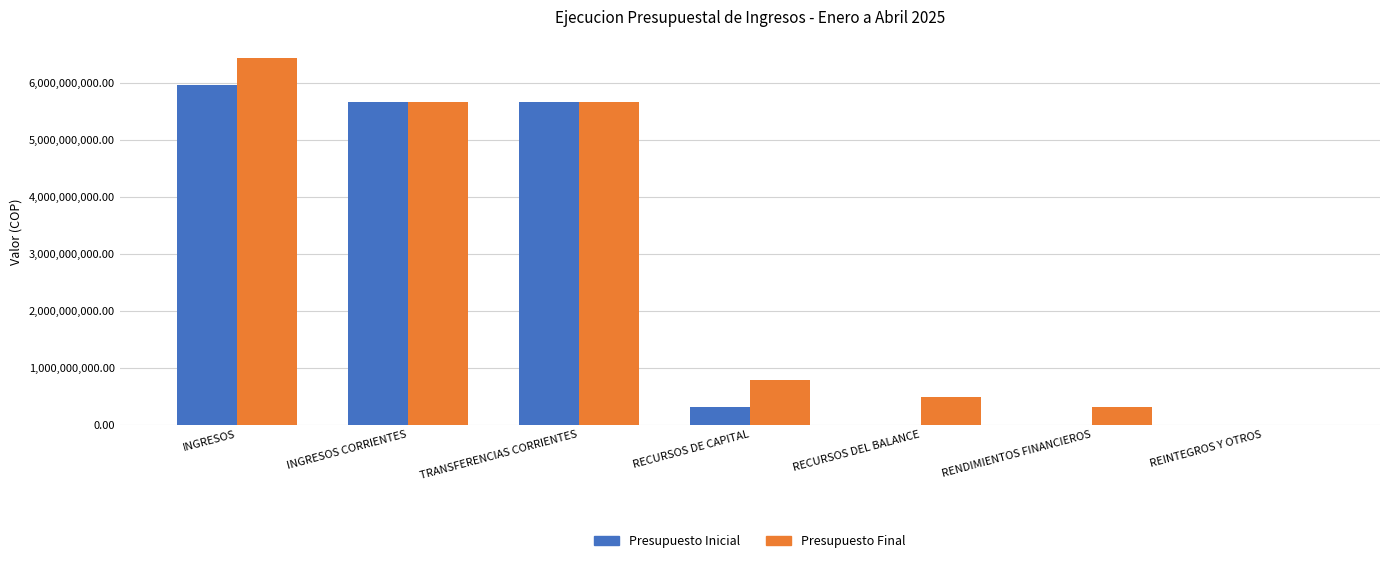

At which category is the sum across all series the highest?

INGRESOS